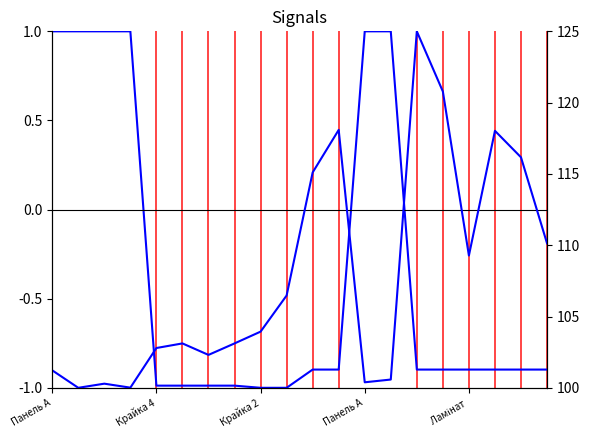

Which has a higher value, 14 or 7?

14